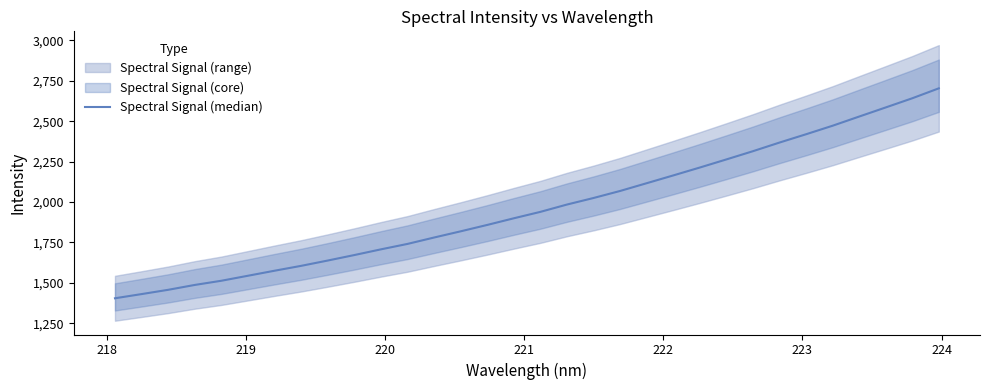

True or false: there are more than 2 points higher than both neighbors.

False